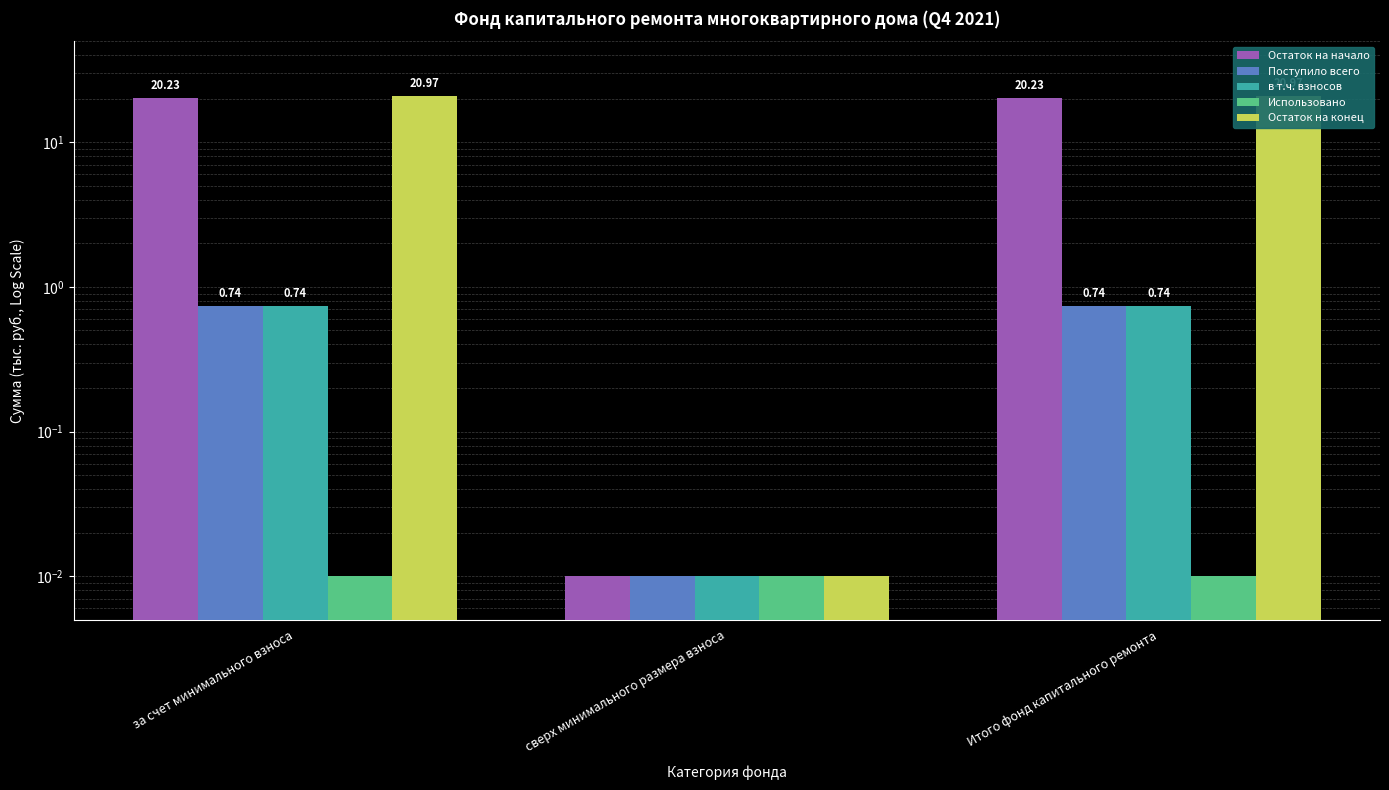

What is the value of the Остаток на начало bar at the 3rd from the left?

20.2